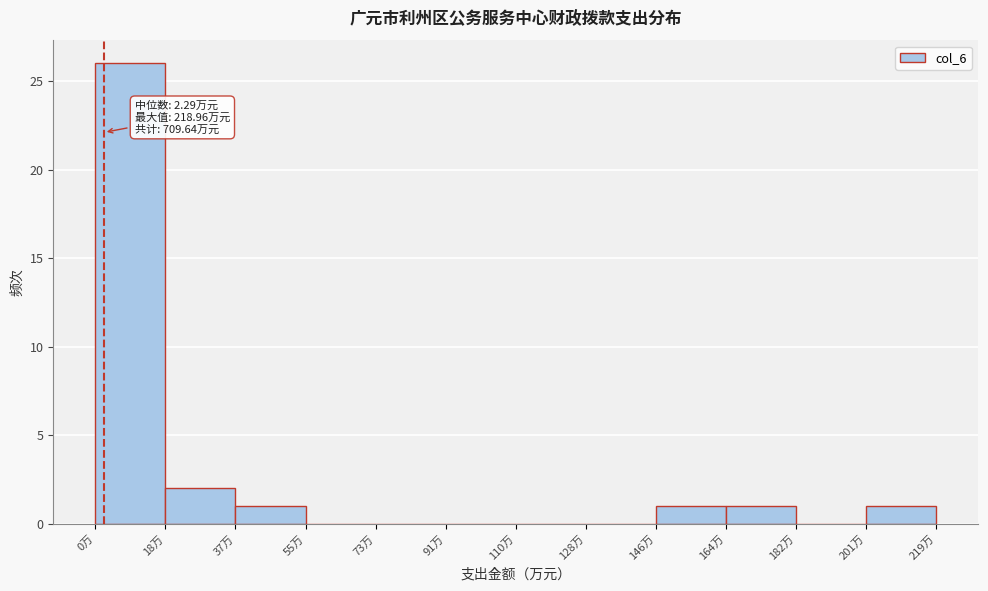

Which range on the x-axis has the tallest bar?

0 to 18